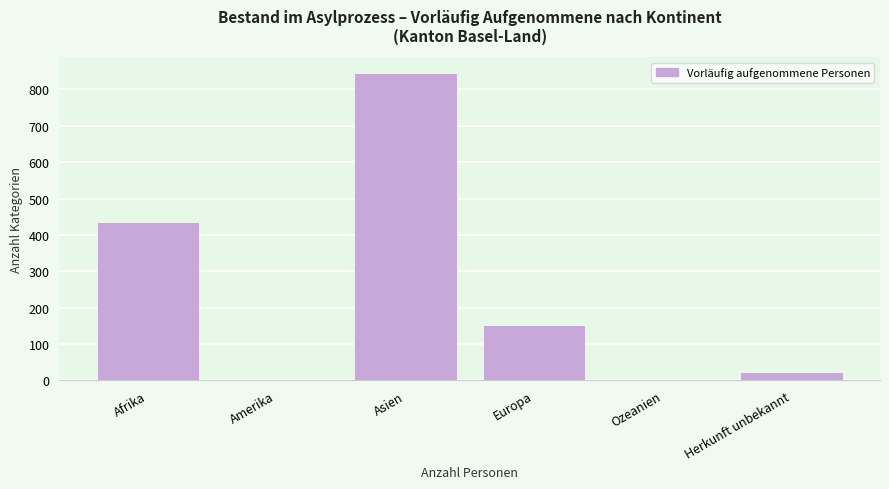

What is the sum of all values?

1460